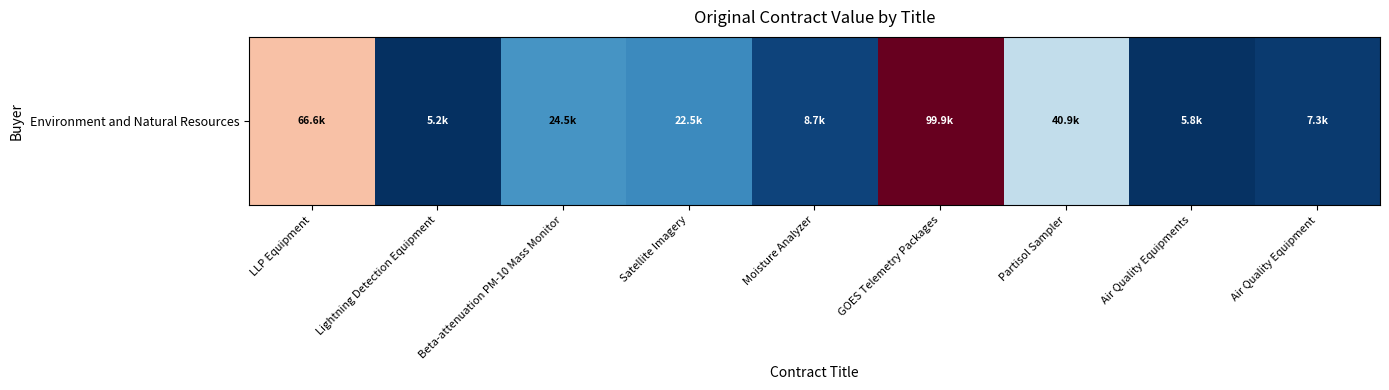

List the labels in order of value, smallest first.

Lightning Detection Equipment, Air Quality Equipments, Air Quality Equipment, Moisture Analyzer, Satellite Imagery, Beta-attenuation PM-10 Mass Monitor, Partisol Sampler, LLP Equipment, GOES Telemetry Packages